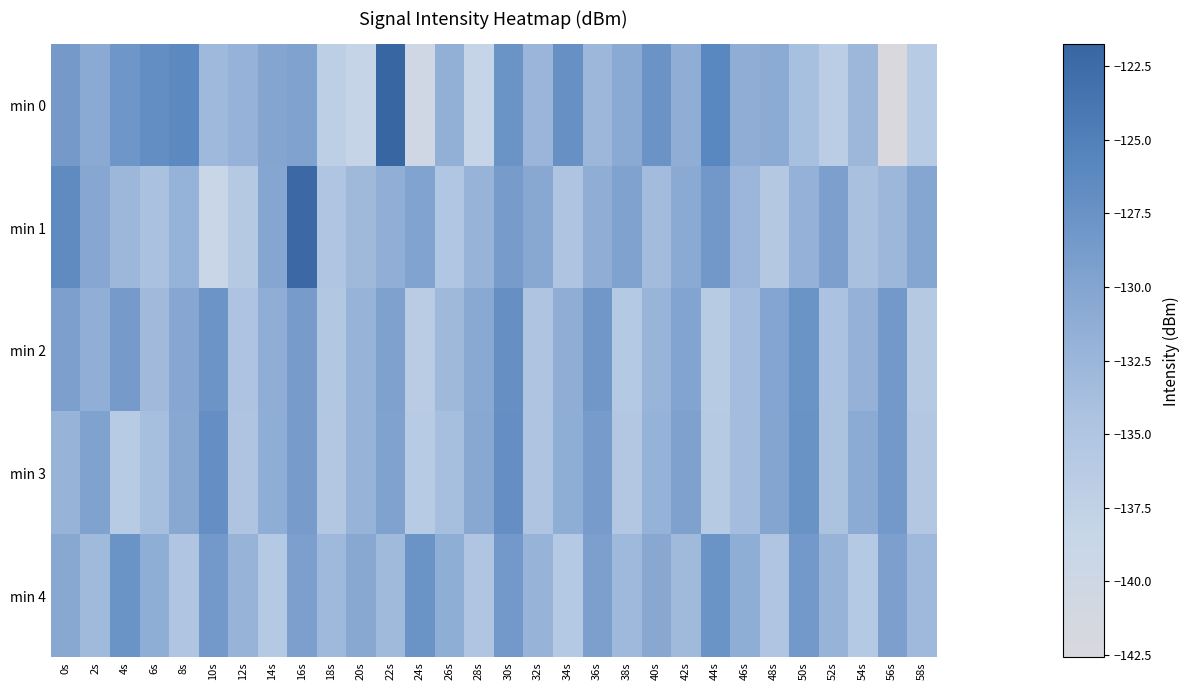

Reading left to right, extract all data points from this chart.

min 0: 0s=-128.7	2s=-130.8	4s=-128.0	6s=-127.0	8s=-126.3	10s=-132.9	12s=-132.0	14s=-130.0	16s=-129.6	18s=-137.0	20s=-138.2	22s=-121.7	24s=-140.3	26s=-131.6	28s=-138.3	30s=-127.7	32s=-132.5	34s=-127.3	36s=-132.8	38s=-130.7	40s=-127.7	42s=-131.2	44s=-126.0	46s=-131.4	48s=-131.0	50s=-134.0	52s=-136.6	54s=-132.7	56s=-142.6	58s=-136.3
min 1: 0s=-126.5	2s=-130.4	4s=-132.7	6s=-134.2	8s=-132.0	10s=-138.7	12s=-135.8	14s=-130.2	16s=-122.3	18s=-134.9	20s=-133.0	22s=-131.5	24s=-129.8	26s=-135.2	28s=-132.1	30s=-128.9	32s=-130.5	34s=-134.7	36s=-131.2	38s=-129.6	40s=-133.4	42s=-130.8	44s=-128.3	46s=-132.5	48s=-135.6	50s=-131.9	52s=-129.3	54s=-134.1	56s=-132.7	58s=-130.2
min 2: 0s=-129.3	2s=-131.5	4s=-128.7	6s=-133.2	8s=-130.4	10s=-127.8	12s=-134.6	14s=-131.2	16s=-128.9	18s=-135.3	20s=-132.1	22s=-129.5	24s=-136.4	26s=-133.0	28s=-130.6	30s=-127.2	32s=-134.8	34s=-131.4	36s=-128.1	38s=-135.7	40s=-132.3	42s=-129.9	44s=-136.1	46s=-133.5	48s=-130.1	50s=-127.7	52s=-134.3	54s=-131.9	56s=-128.5	58s=-135.9
min 3: 0s=-132.1	2s=-129.7	4s=-136.3	6s=-133.9	8s=-130.5	10s=-127.1	12s=-134.7	14s=-131.3	16s=-128.9	18s=-135.5	20s=-132.1	22s=-129.7	24s=-136.3	26s=-133.9	28s=-130.5	30s=-127.1	32s=-134.7	34s=-131.3	36s=-128.9	38s=-135.5	40s=-132.0	42s=-129.5	44s=-136.0	46s=-133.5	48s=-130.0	50s=-127.5	52s=-134.5	54s=-131.0	56s=-128.5	58s=-135.5
min 4: 0s=-130.5	2s=-133.1	4s=-127.7	6s=-131.3	8s=-134.9	10s=-128.5	12s=-132.1	14s=-135.7	16s=-129.3	18s=-132.9	20s=-130.5	22s=-133.1	24s=-127.7	26s=-131.3	28s=-134.9	30s=-128.5	32s=-132.1	34s=-135.7	36s=-129.3	38s=-132.9	40s=-130.5	42s=-133.1	44s=-127.7	46s=-131.3	48s=-134.9	50s=-128.5	52s=-132.1	54s=-135.7	56s=-129.3	58s=-132.9